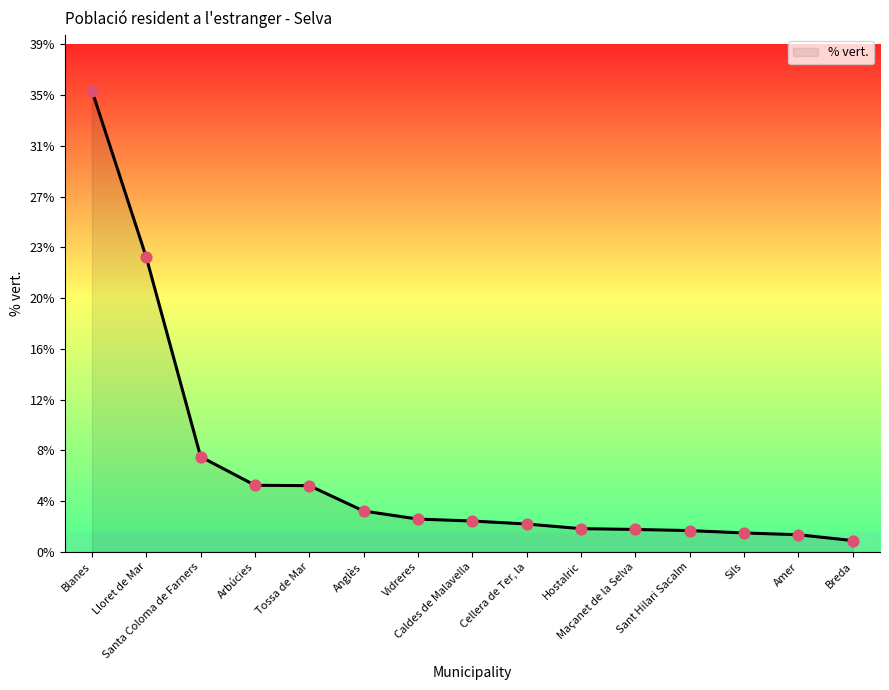

What is the change in value from Lloret de Mar to Hostalric?

-20.9